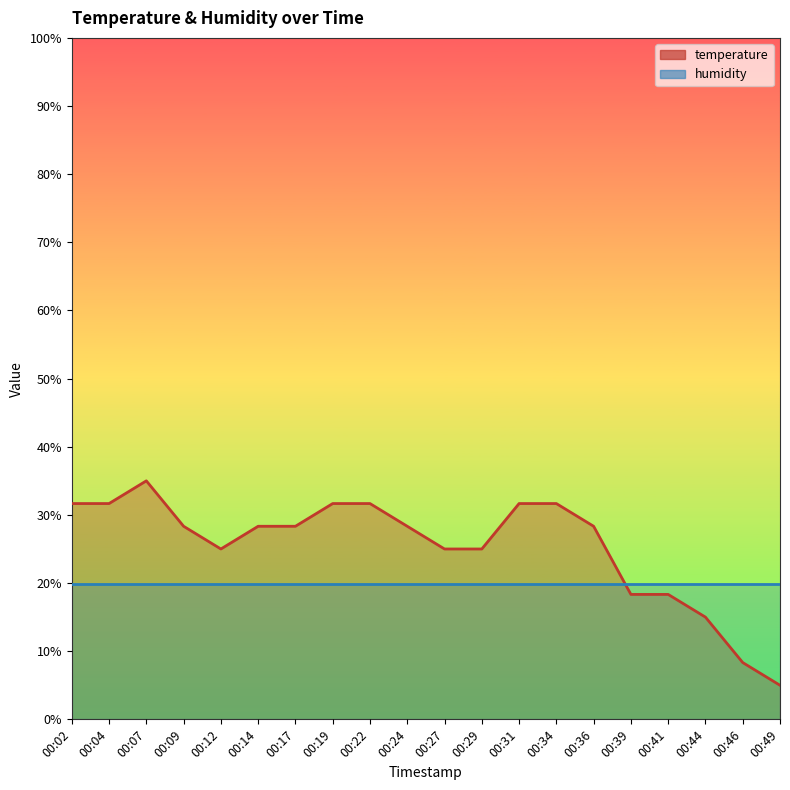

What is the minimum value shown in the chart?

5.0